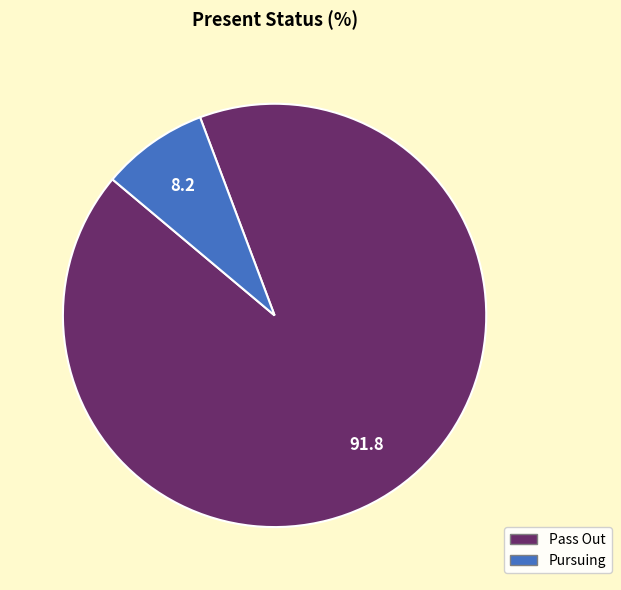

Combined, do Pursuing and Pass Out account for over 50%?

Yes